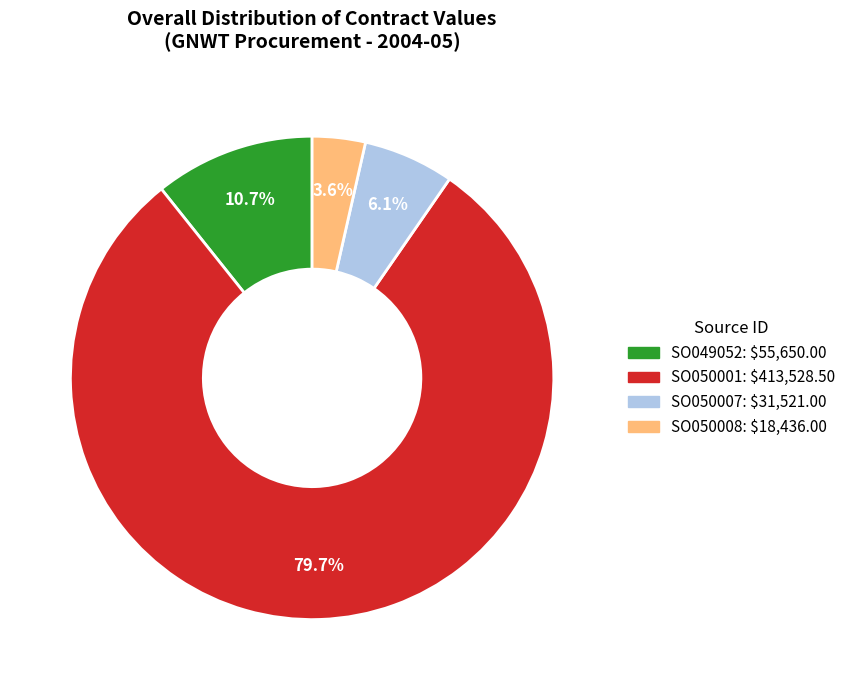

Combined, what portion of the pie is SO050008 and SO049052?

14.3%